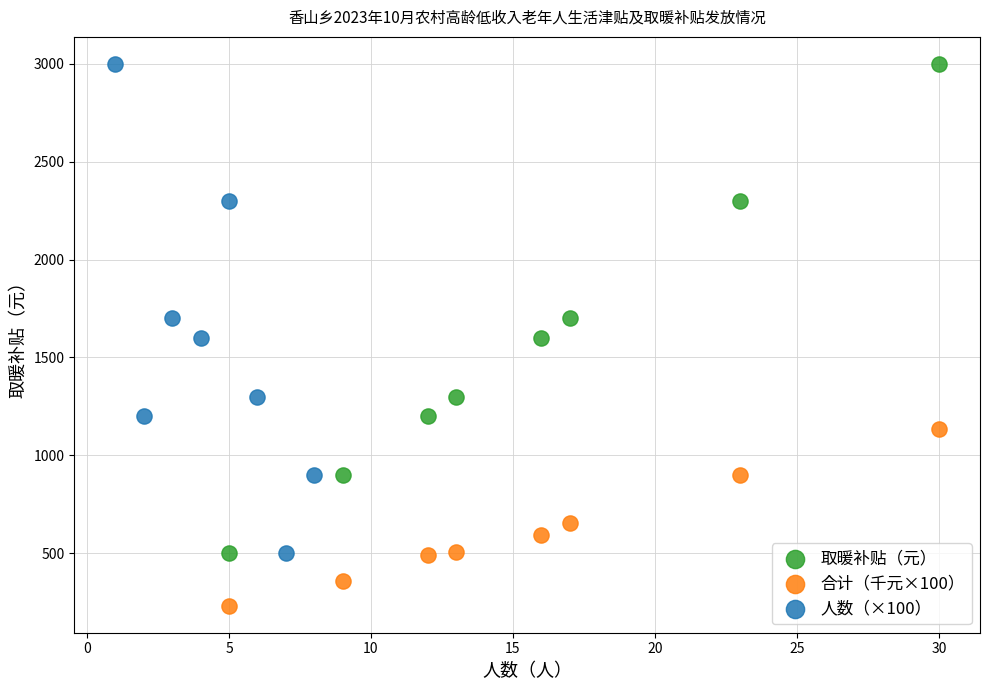

Which series reaches the minimum Y coordinate?

合计（千元×100）